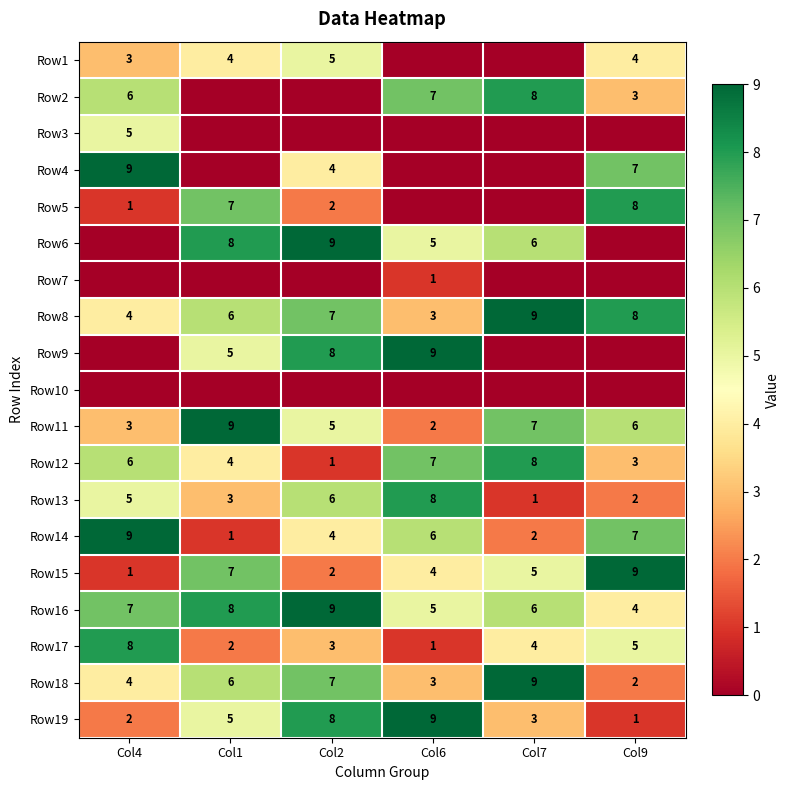

The Row8 series shows 13 at Col9. True or false?

False